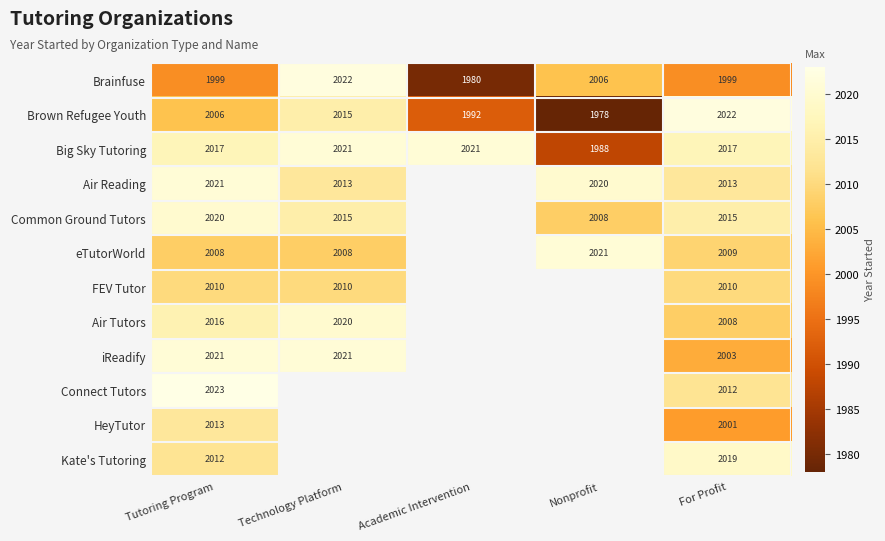

Rank the series at For Profit from highest to lowest value.

Brown Refugee Youth, Kate's Tutoring, Big Sky Tutoring, Common Ground Tutors, Air Reading, Connect Tutors, FEV Tutor, eTutorWorld, Air Tutors, iReadify, HeyTutor, Brainfuse